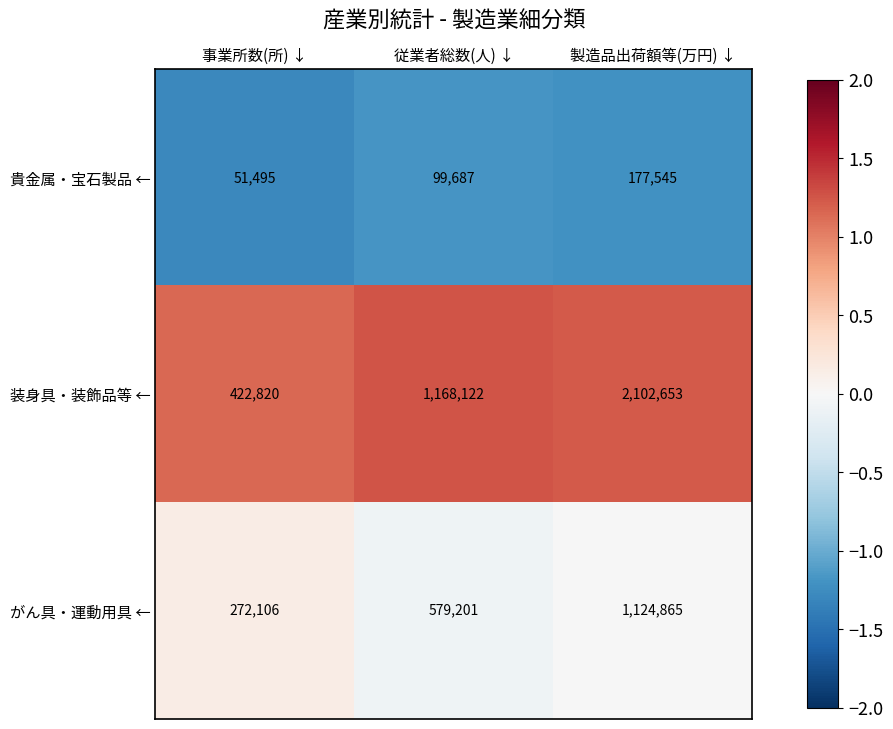

True or false: 装身具・装飾品等 ← has a value of 422820 at 事業所数(所) ↓.

True